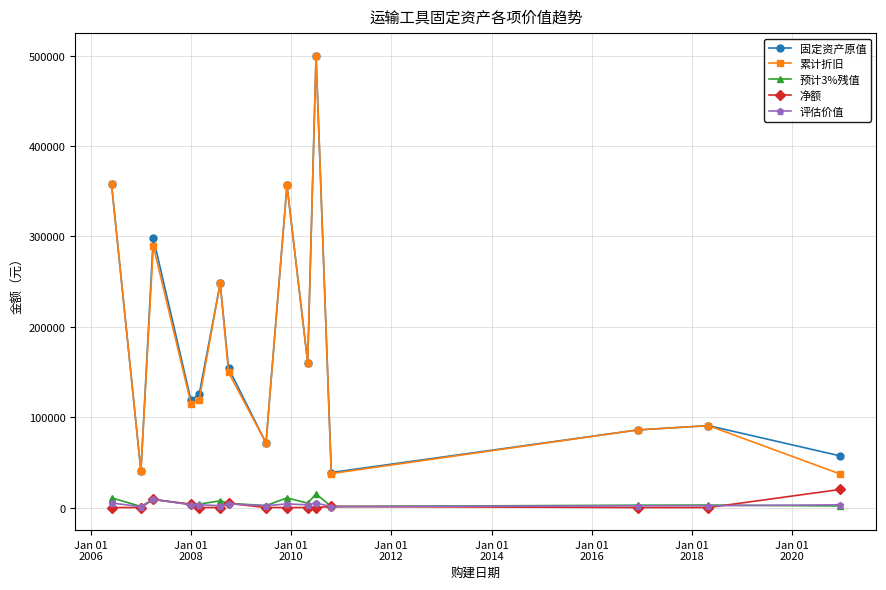

What is the maximum value for 累计折旧?

500000.0